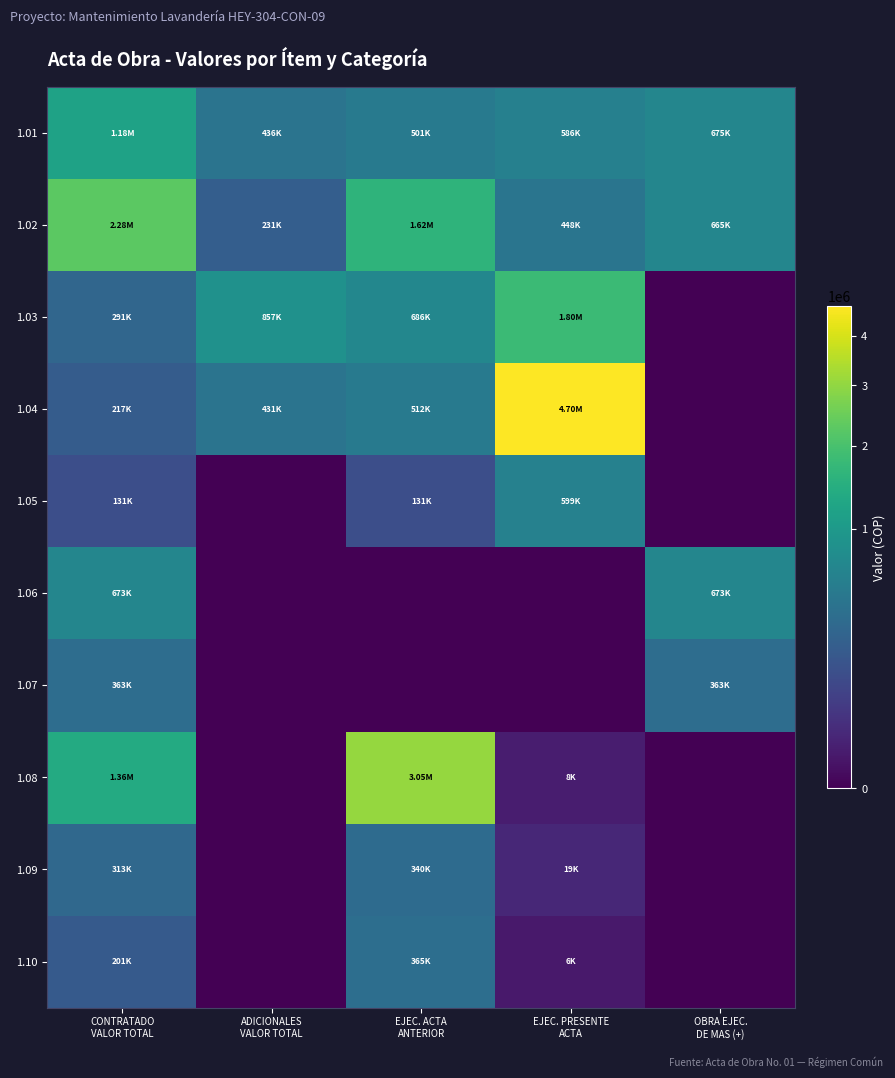

How many distinct data groups are displayed?

10